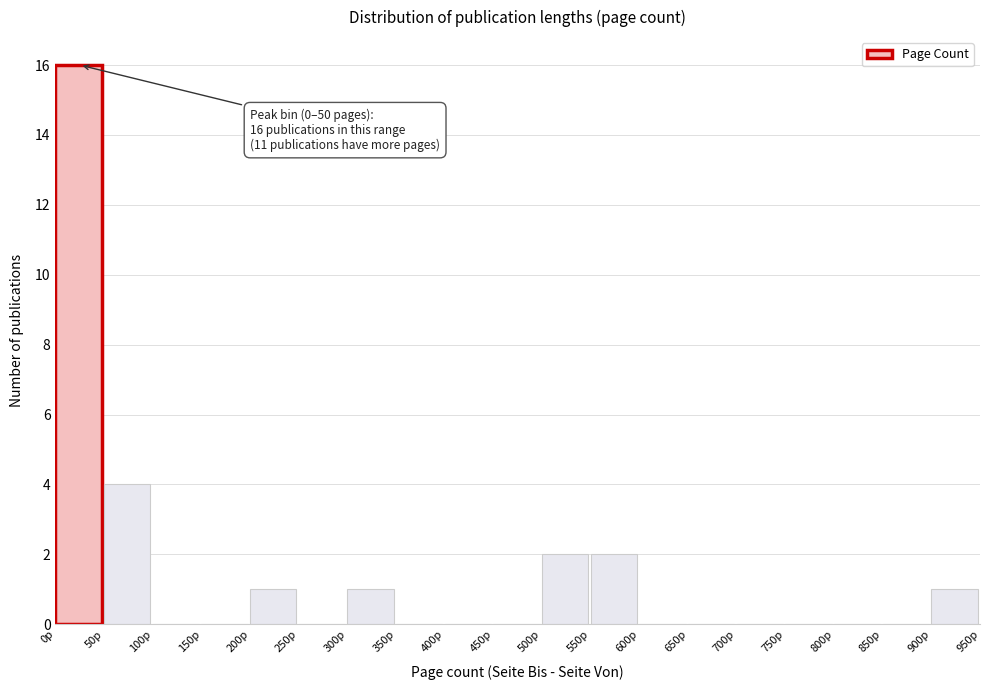

Over which range of the x-axis is the bar tallest?

0 to 50